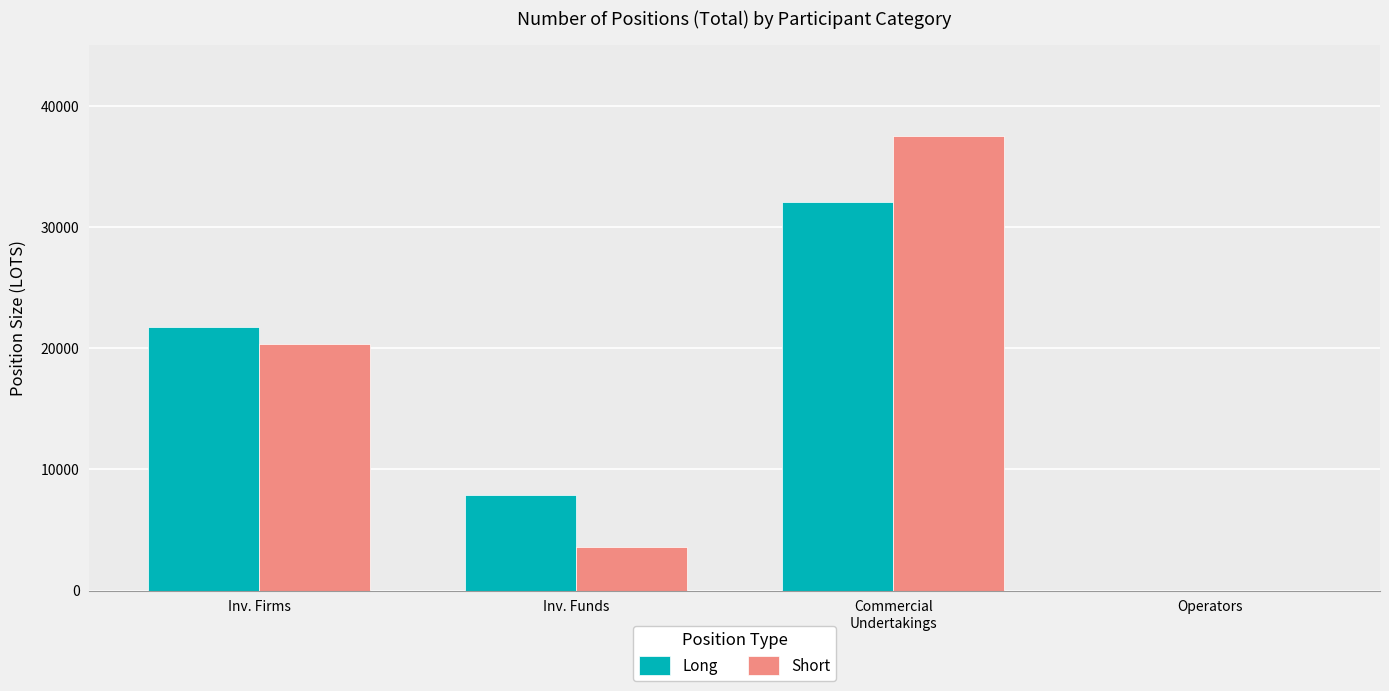

The value of Long at Commercial
Undertakings is 32094.5. True or false?

True